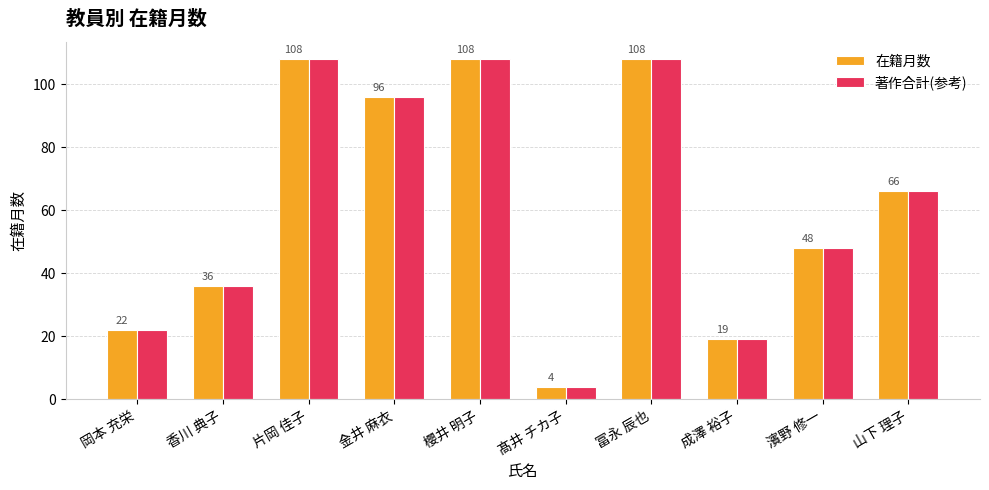

Are the bars horizontal?

No